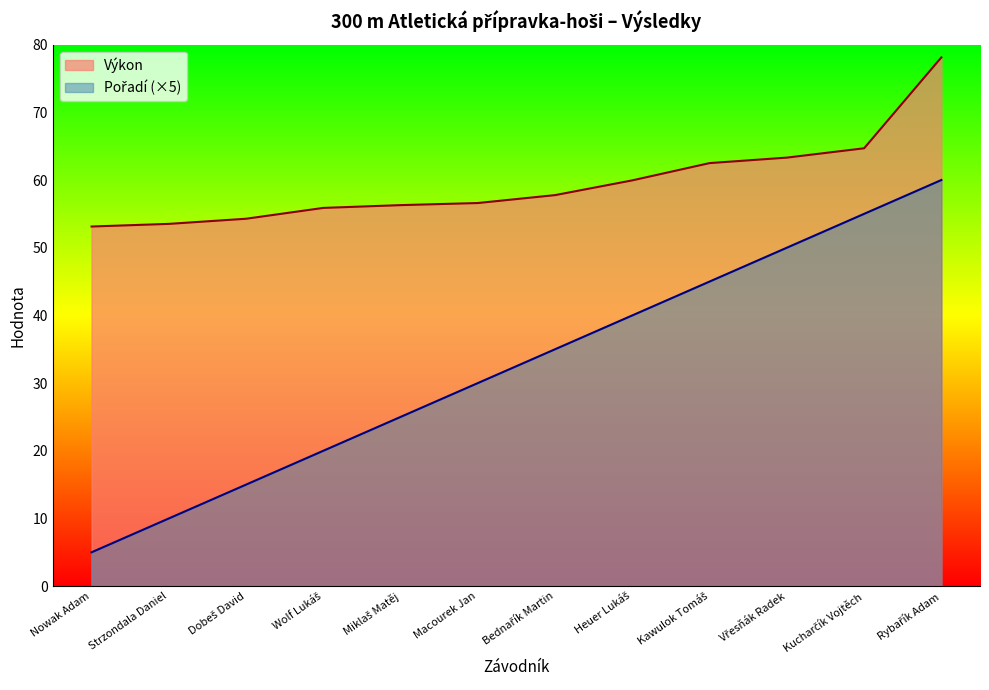

How many data points in Pořadí are above 35?

5